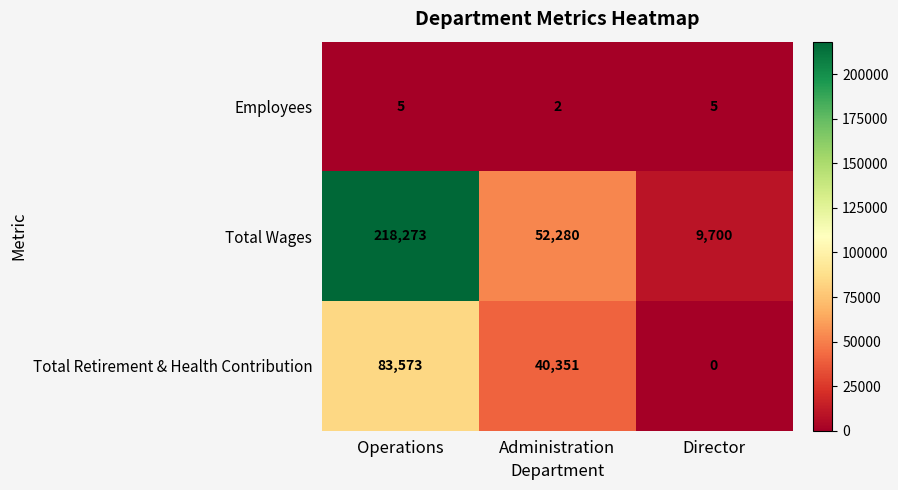

What is the maximum value shown in the chart?

218273